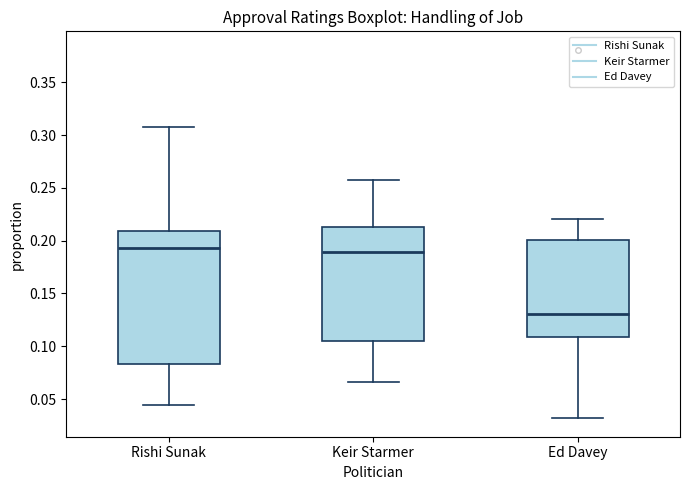

Reading left to right, read every box against the y-axis: the position of its median line, the range the box covers, and the ends of its whiskers. The values are not printed on the chart, so give them approximately, as read against the axis.

Rishi Sunak: median 0.195, box 0.085 to 0.210, whiskers 0.045 to 0.310
Keir Starmer: median 0.190, box 0.105 to 0.215, whiskers 0.065 to 0.260
Ed Davey: median 0.130, box 0.110 to 0.200, whiskers 0.030 to 0.220